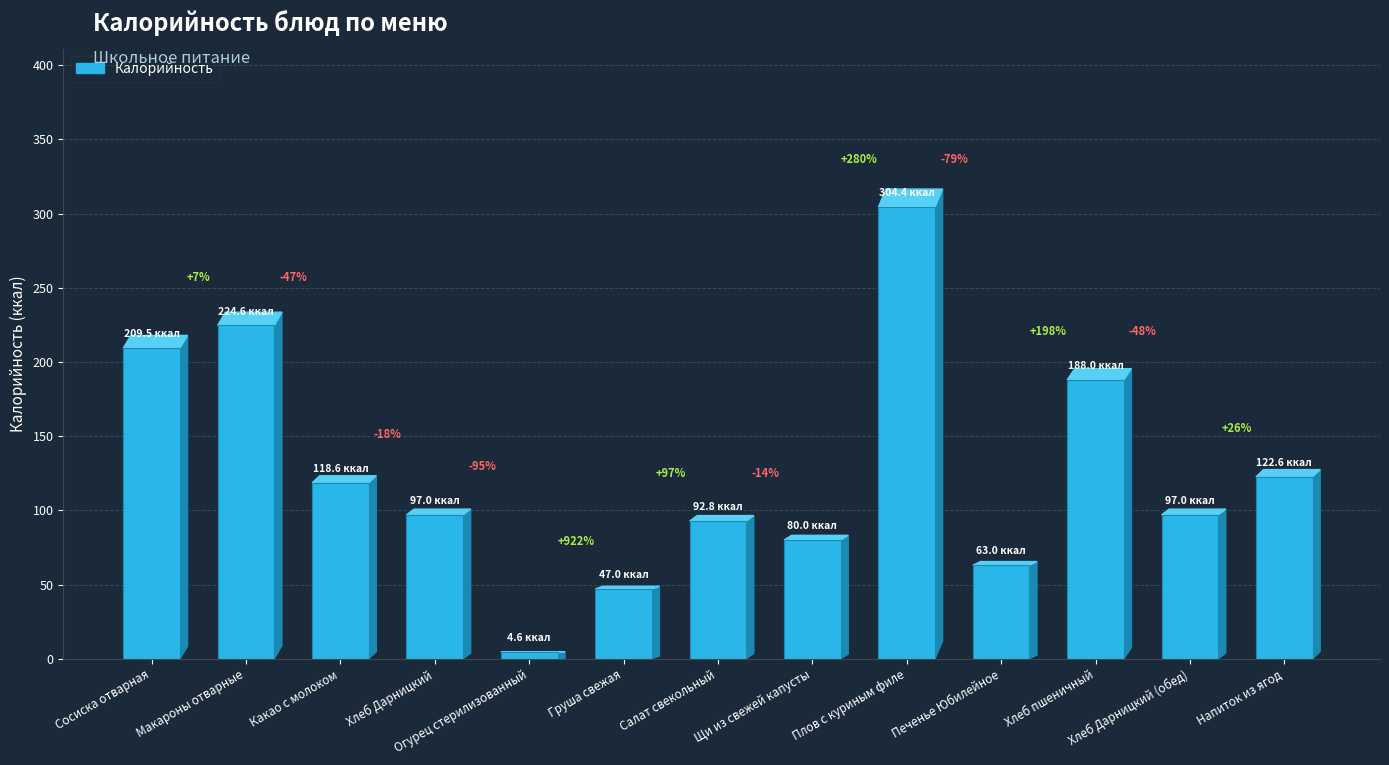

How many bars are there in total?

13